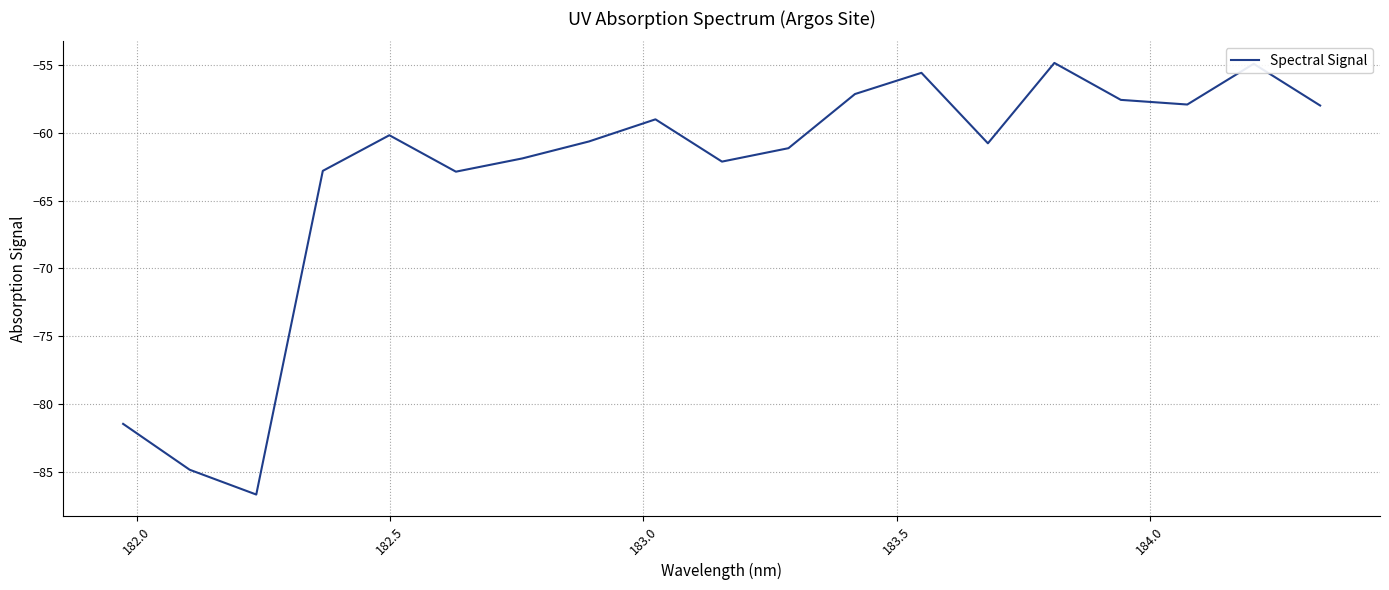

What is the average value?

-63.2